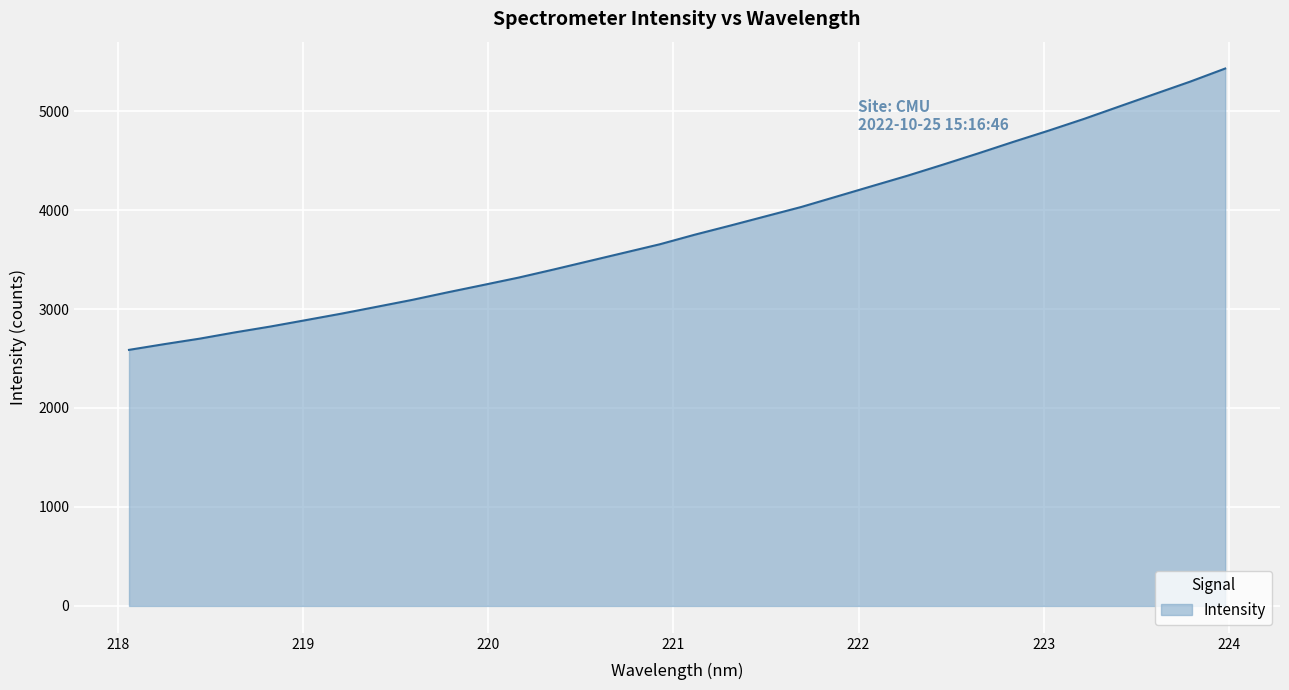

What is the difference between the maximum and minimum values?

2842.6